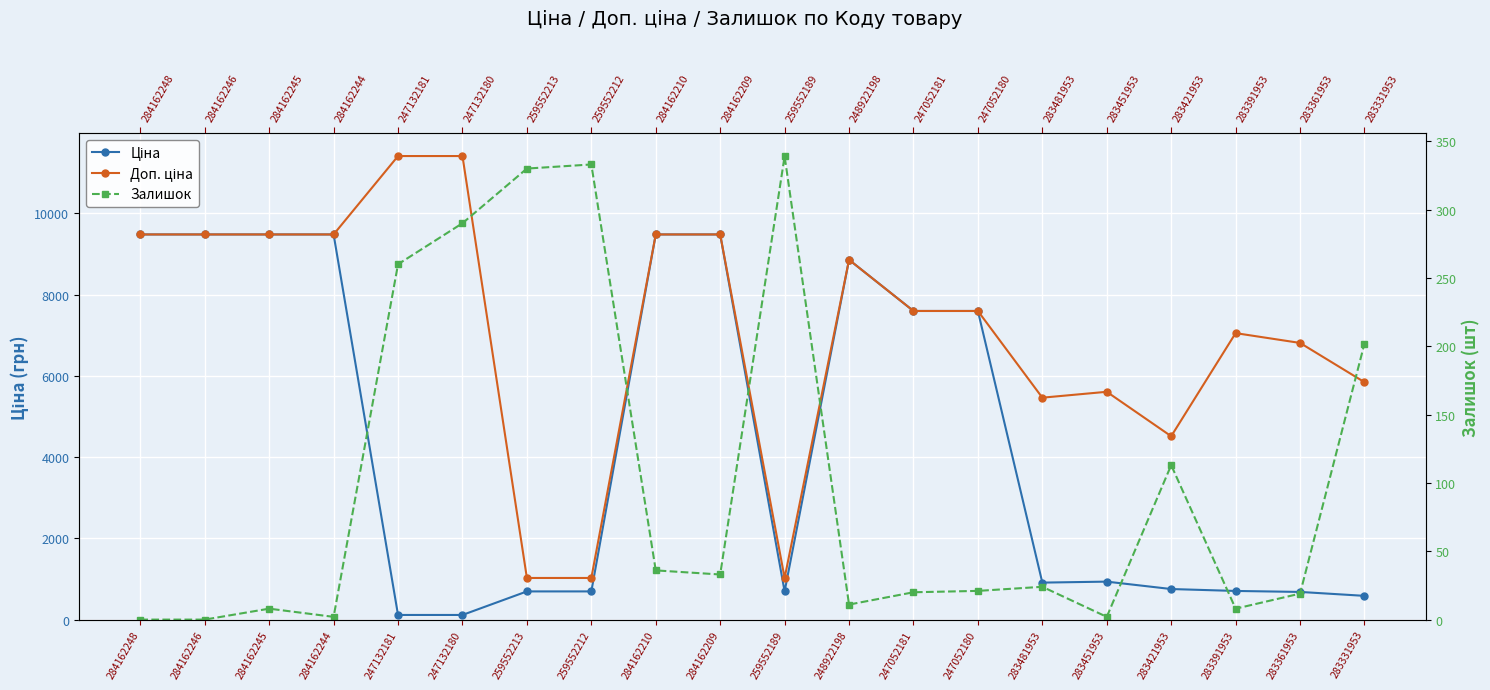

True or false: Доп. ціна and Залишок cross at least once.

False